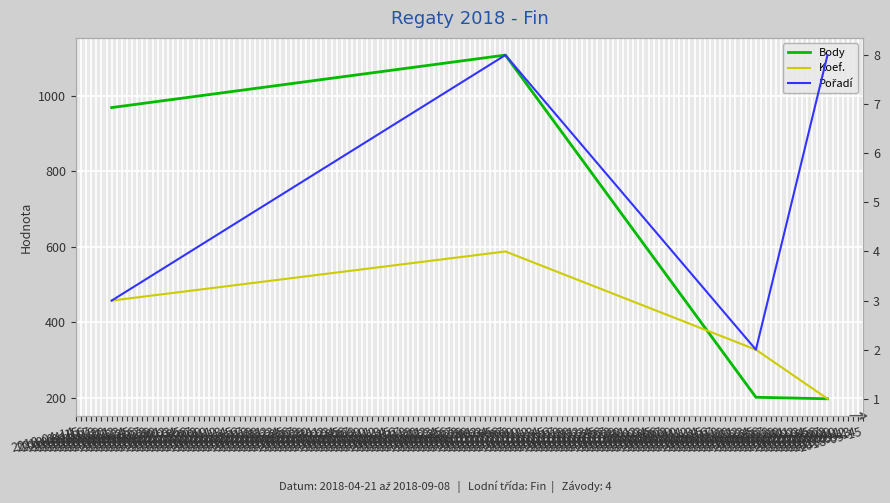

Count the number of categories in the chart.

4